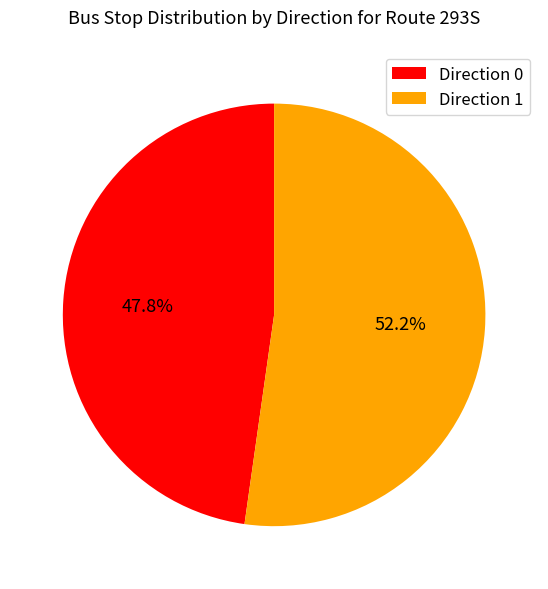

Which category has the biggest portion of the pie?

Direction 1